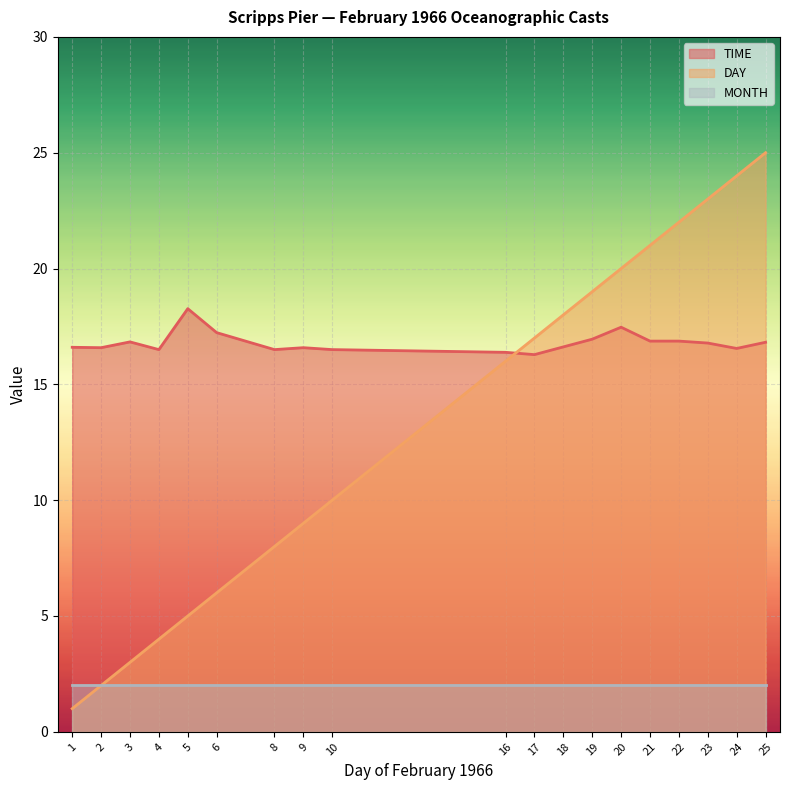

What is the difference between the highest and lowest values at 21?

19.0